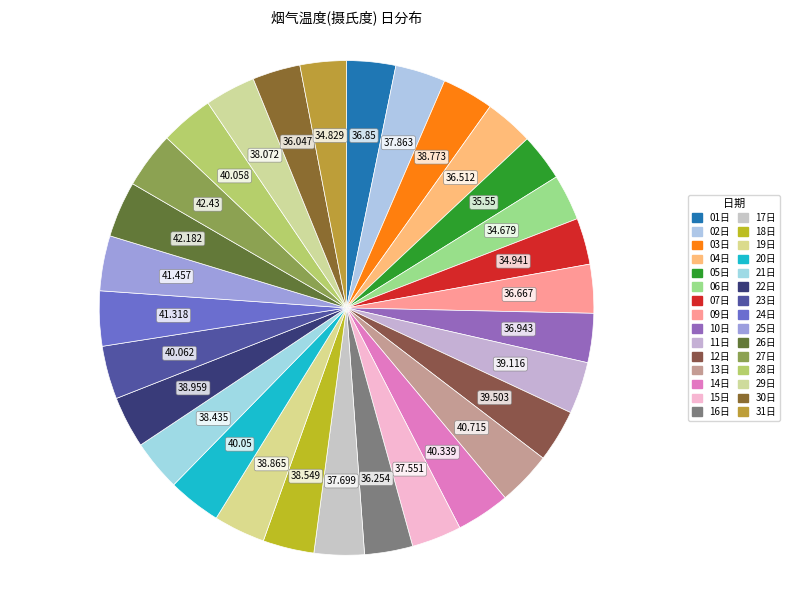

Count the number of slices in the pie.

30